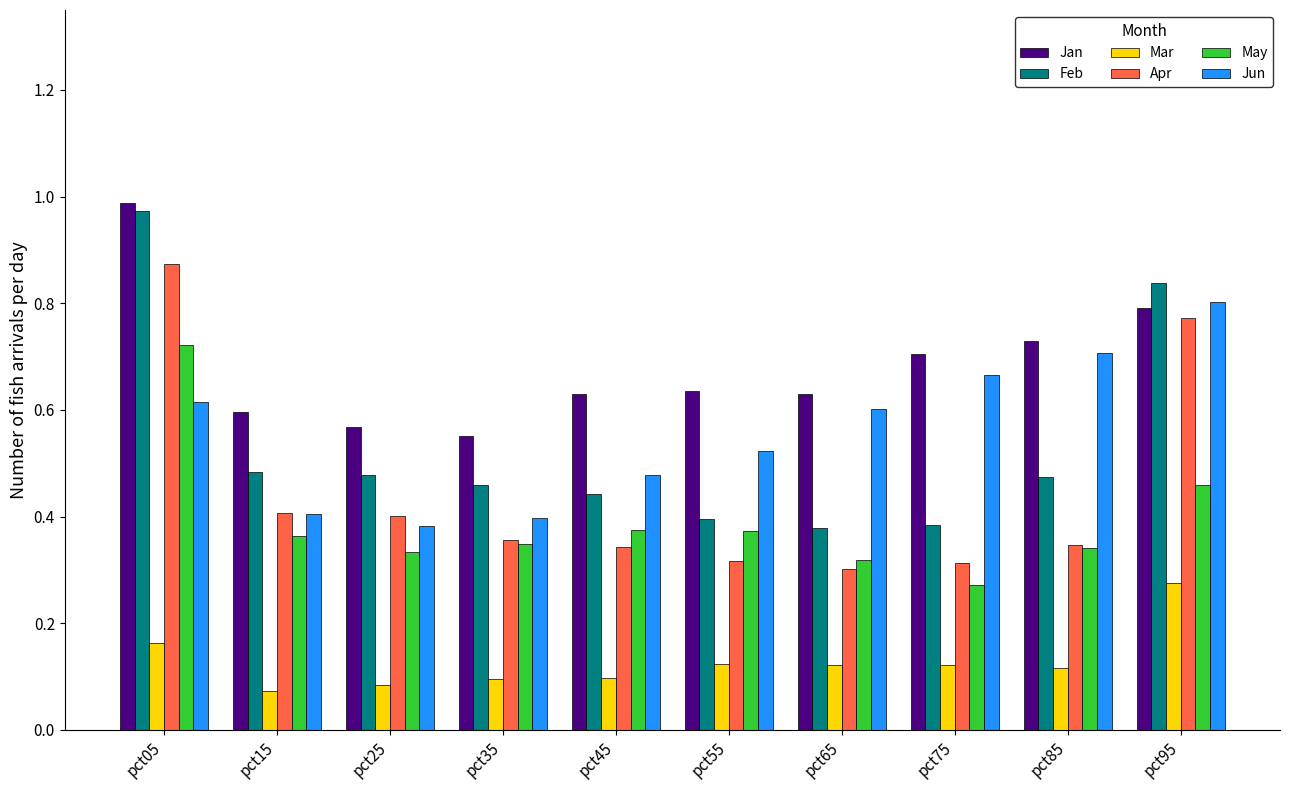

The value of May at pct25 is 0.3. True or false?

True